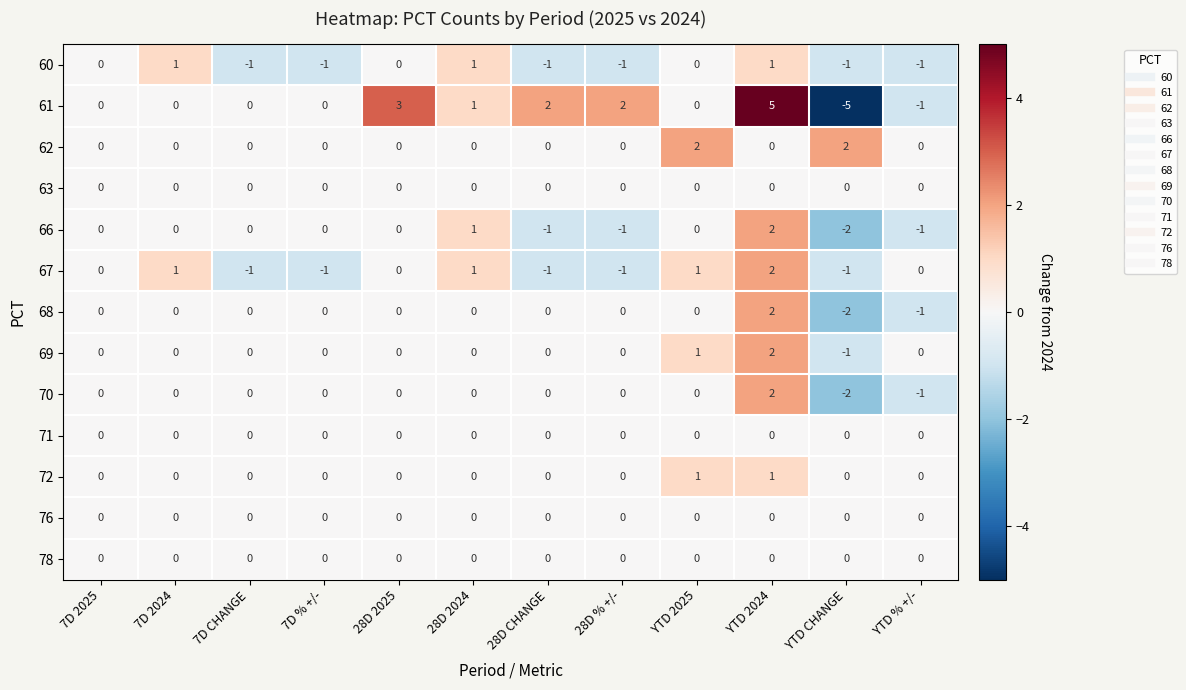

True or false: 72 has a value of 0 at 28D 2024.

True